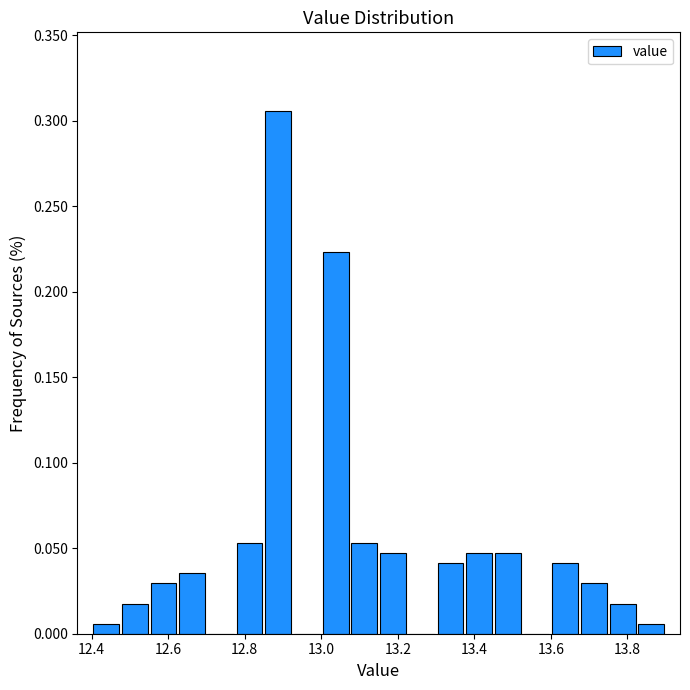

Read against the x-axis, roughly where is the centre of the tallest bar?

12.88